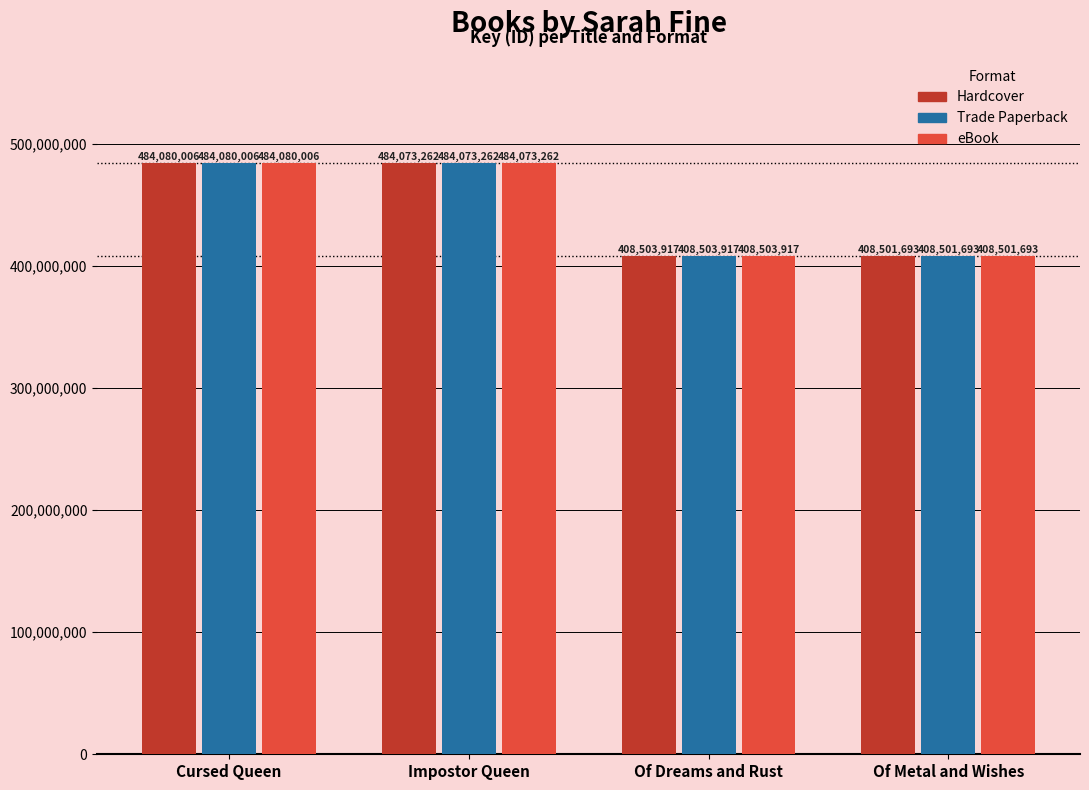

What are all the series names shown in the legend?

Hardcover, Trade Paperback, eBook